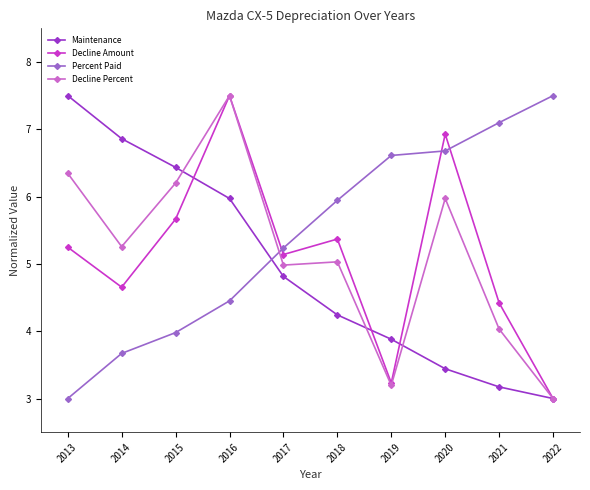

Count the number of data series in this chart.

4